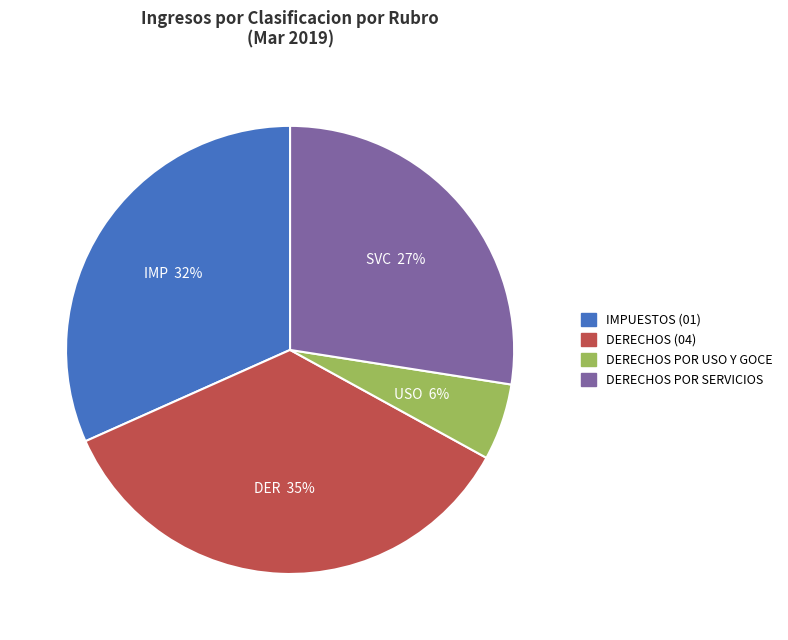

To the nearest percent, what is the average slice percentage?

25%